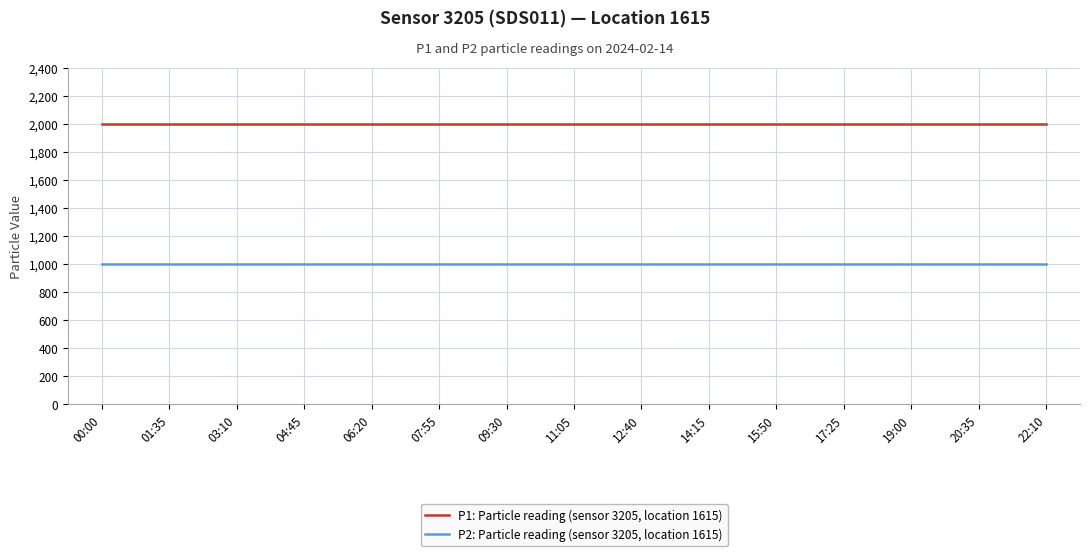

How many lines are shown in the chart?

2